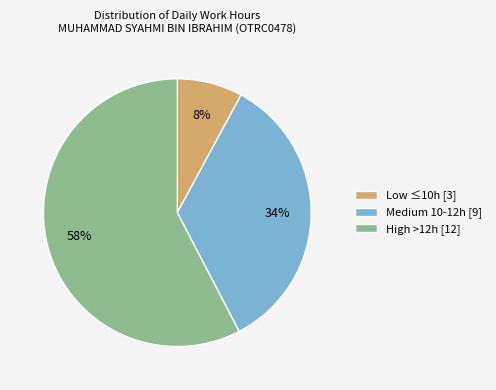

Between High >12h [12] and Low ≤10h [3], which is larger?

High >12h [12]